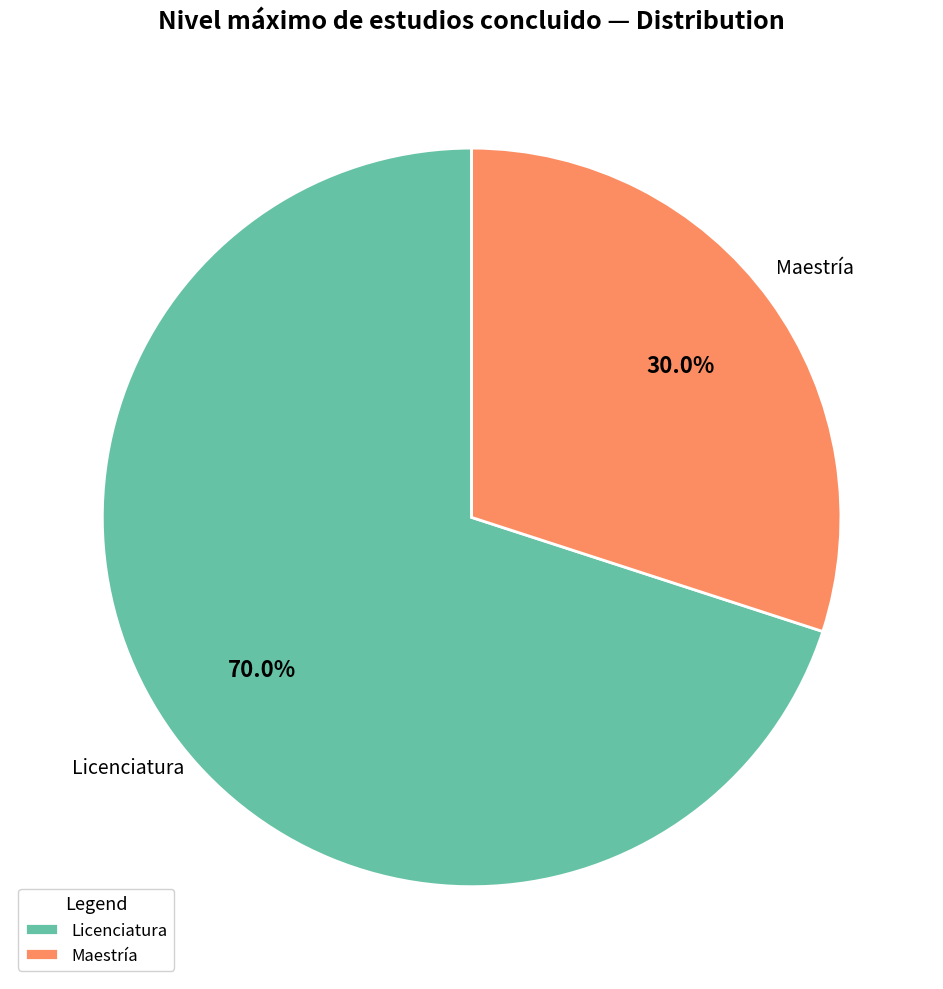

Which category has the biggest portion of the pie?

Licenciatura